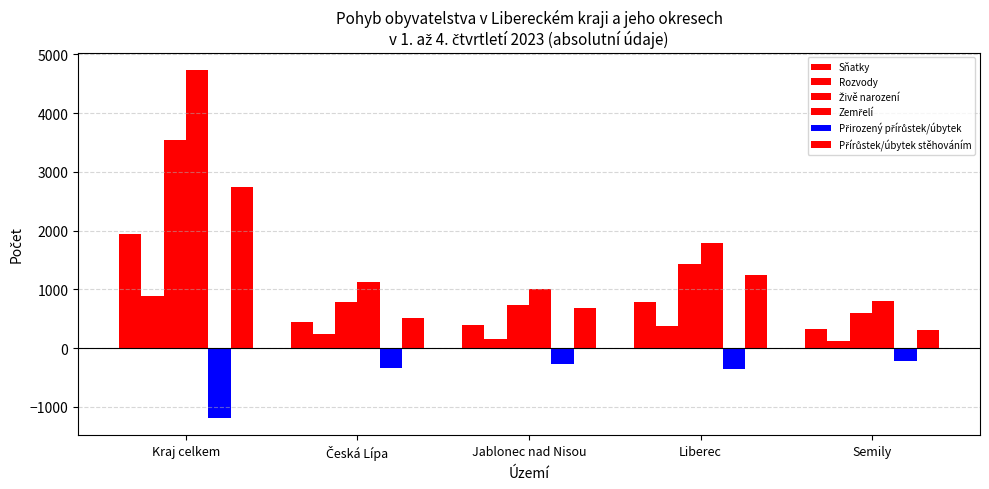

Are the bars horizontal?

No